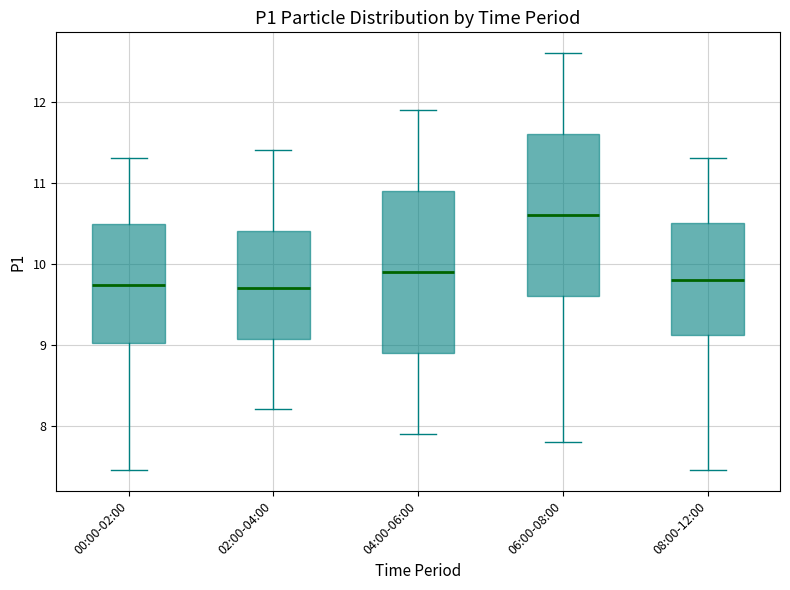

Which box's median line is the highest?

06:00-08:00